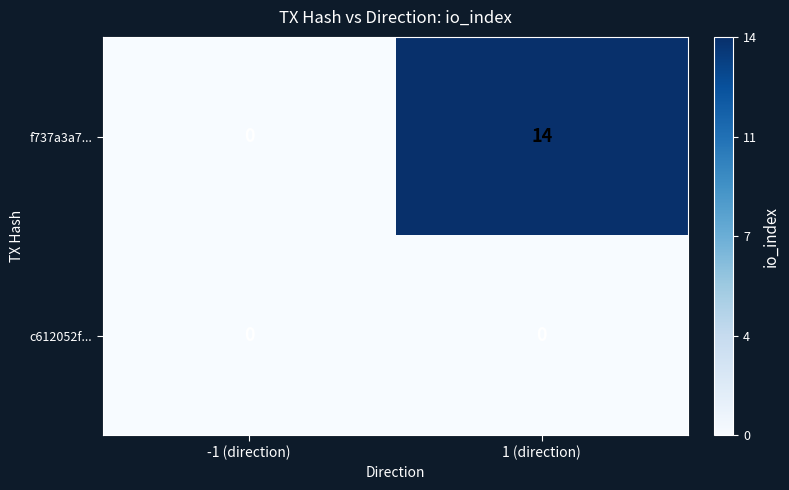

Which series changed the most between -1 (direction) and 1 (direction)?

f737a3a7...